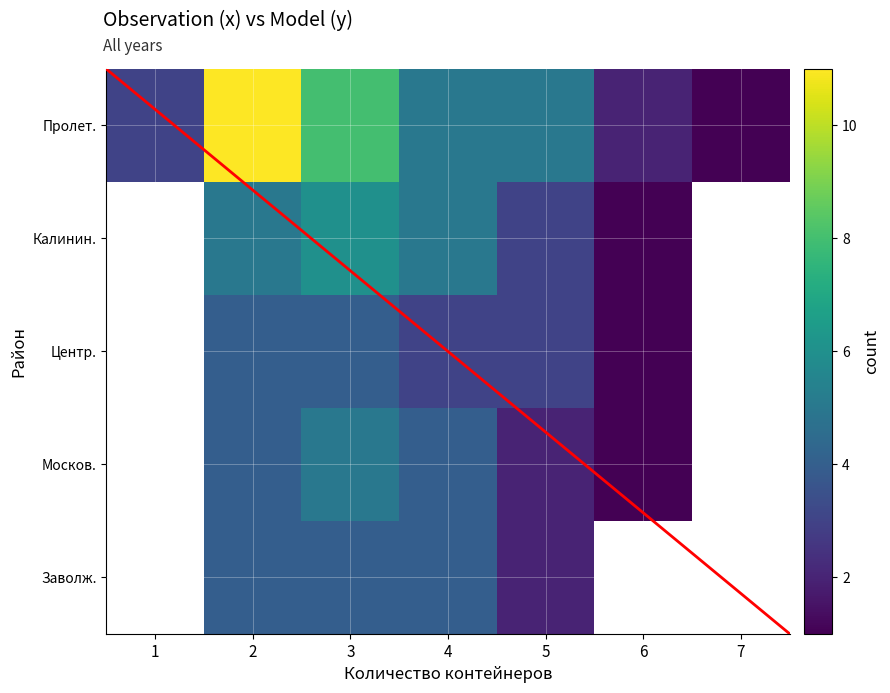

How many positive values does the Заволж. series have?

4